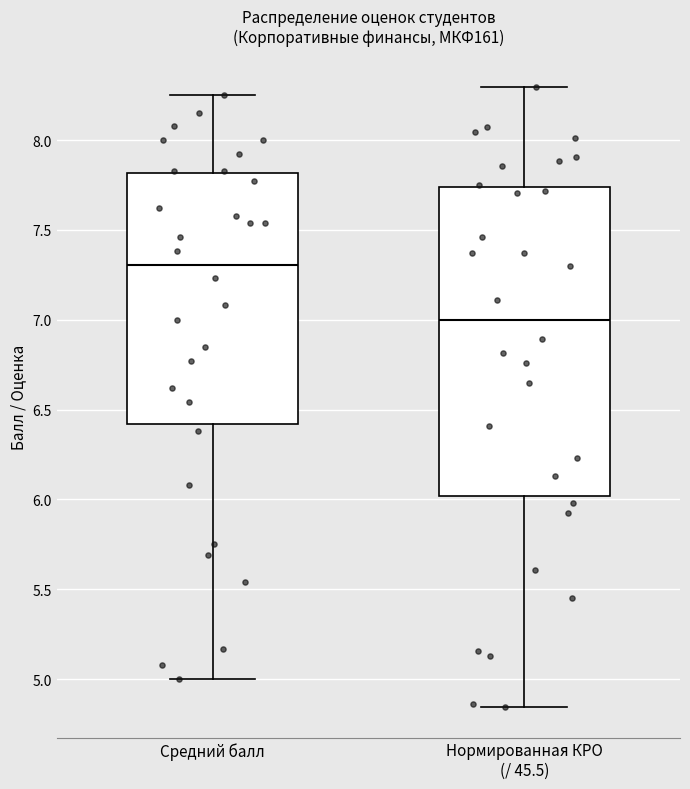

Reading left to right, read every box against the y-axis: the position of its median line, the range the box covers, and the ends of its whiskers. The values are not printed on the chart, so give them approximately, as read against the axis.

Средний балл: median 7.30, box 6.40 to 7.80, whiskers 5.00 to 8.25
Нормированная КРО (/ 45.5): median 7.00, box 6.00 to 7.75, whiskers 4.85 to 8.30